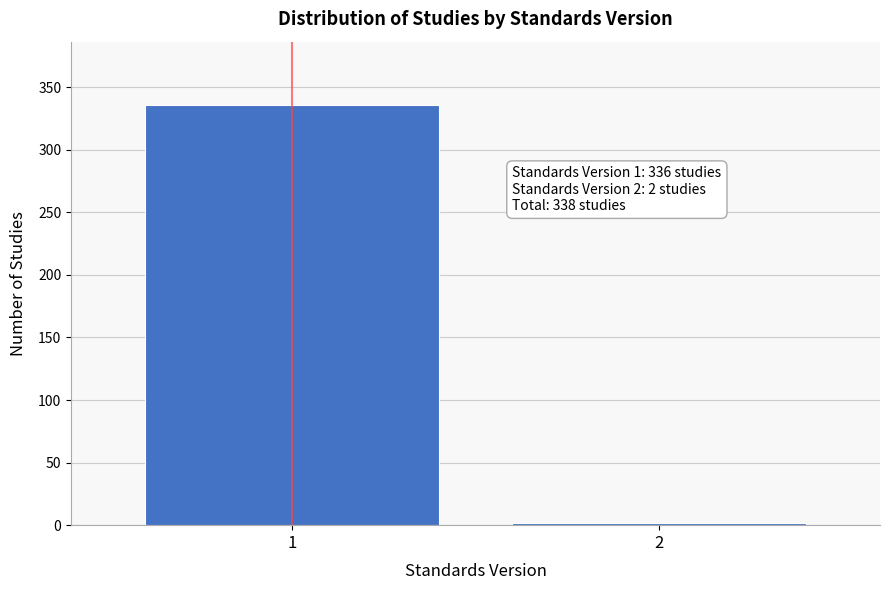

Reading left to right, transcribe all the data shown in this chart.

336	2